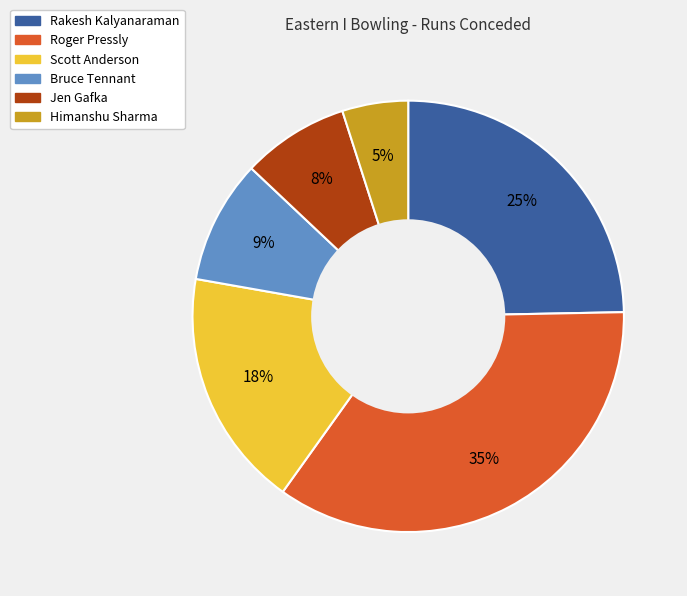

Count the number of slices in the pie.

6